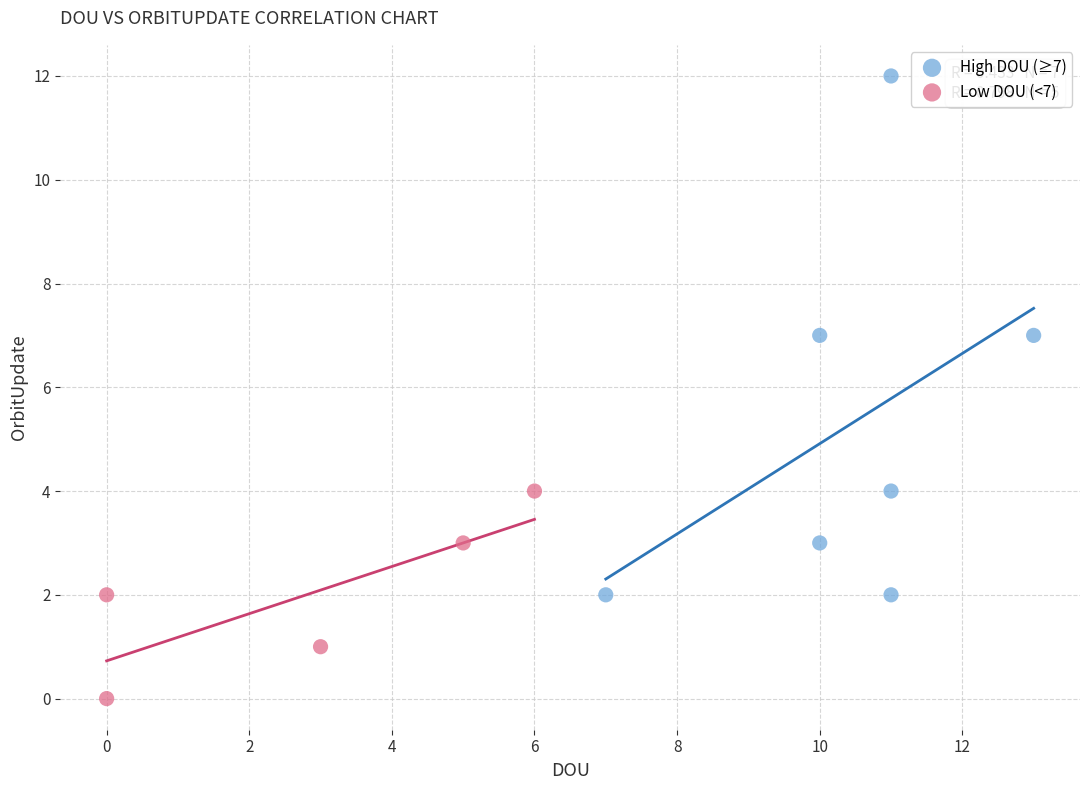

What are all the series names shown in the legend?

High DOU (≥7), Low DOU (<7)